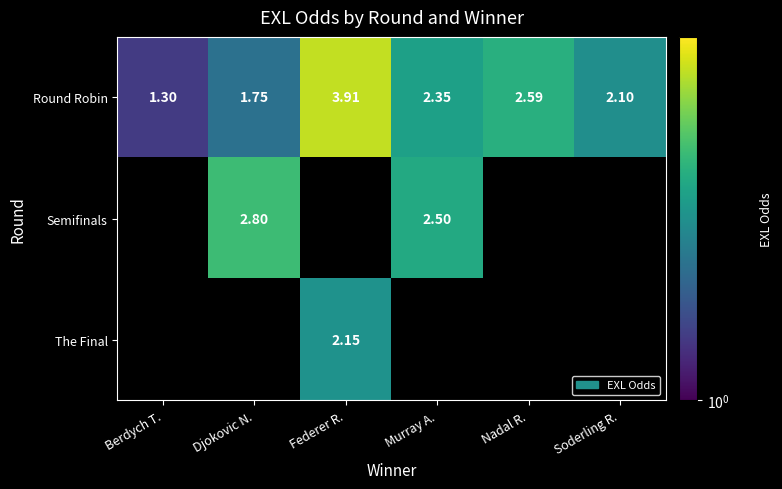

Which has a higher value, Murray A. or Nadal R.?

Nadal R.